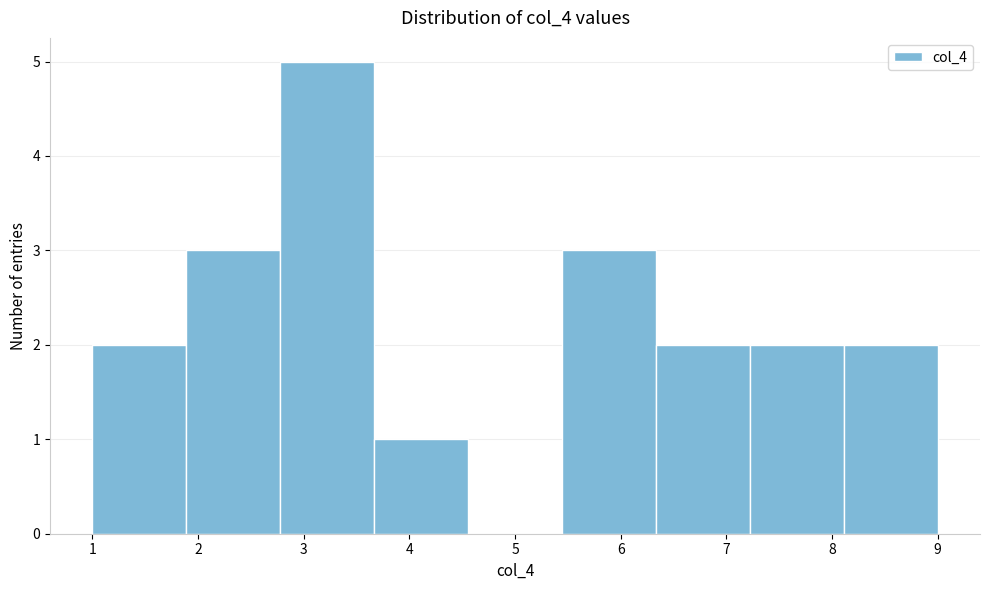

Over which range of the x-axis is the bar tallest?

2.8 to 3.7